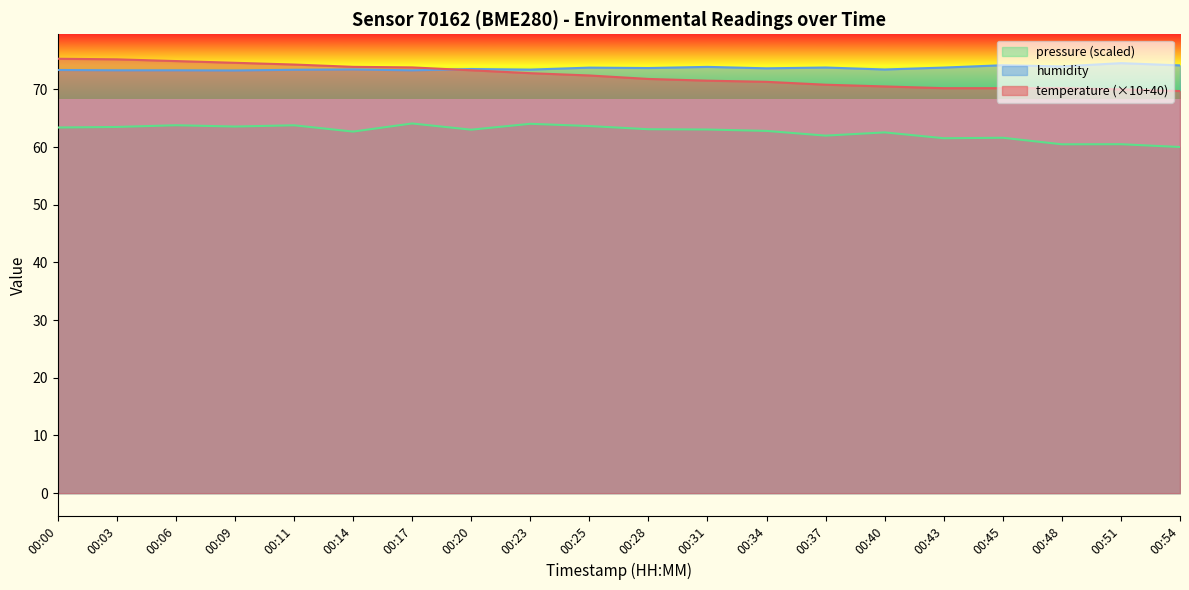

Where is the first local minimum for humidity?

00:09